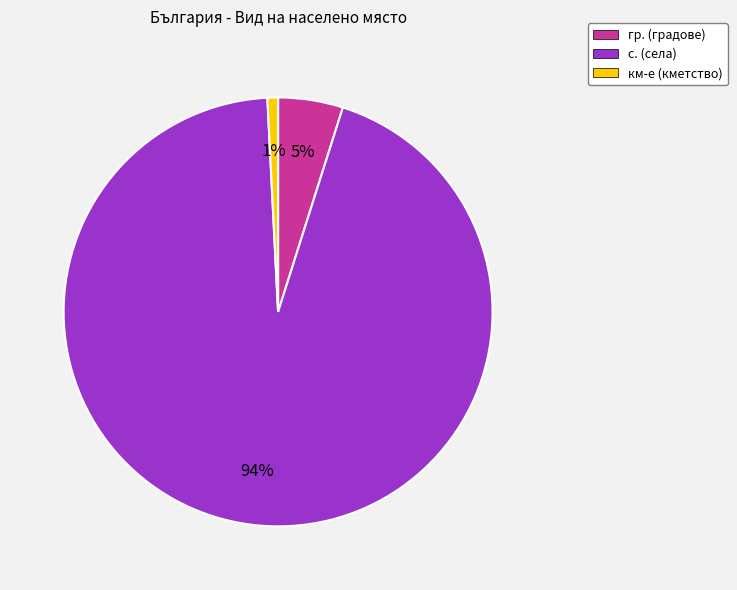

To the nearest percent, what is the average slice percentage?

33%